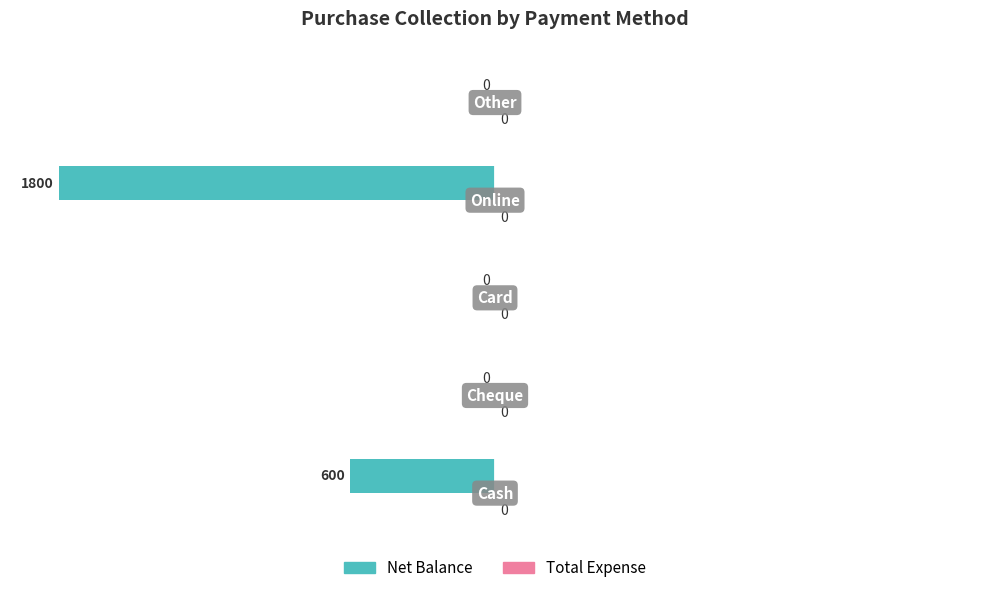

Which series has the widest spread of values?

Net Balance